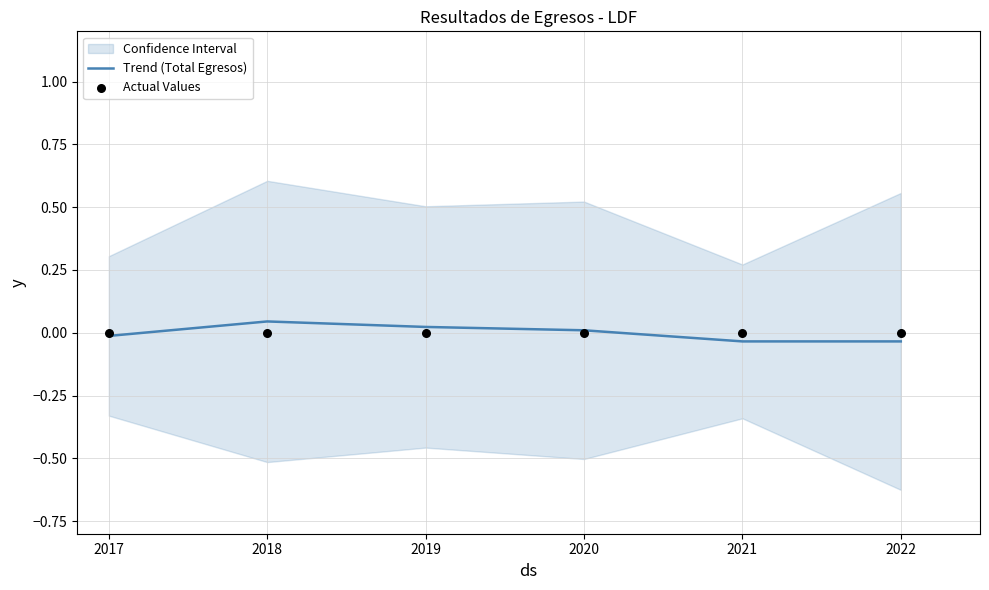

Is the value of Trend (Total Egresos) at 2019 greater than the value of Actual Values at 2022?

Yes